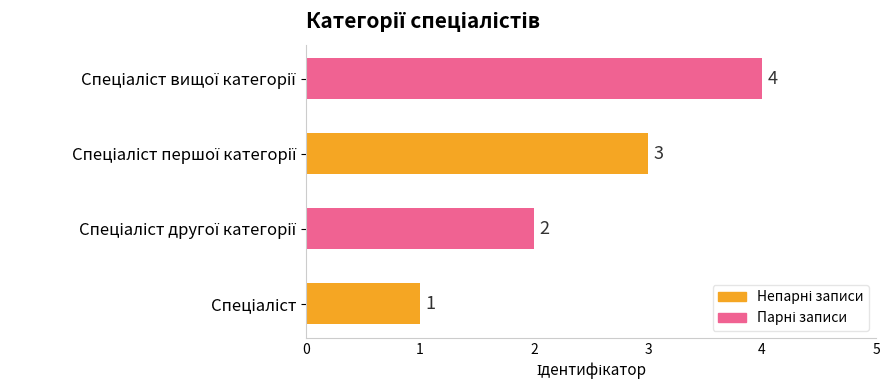

What is the sum of all values?

10